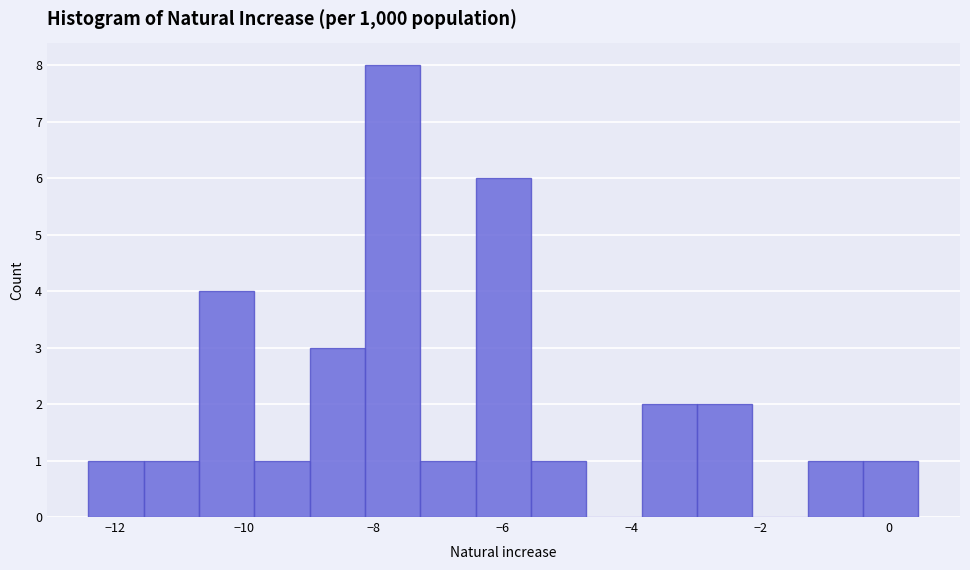

How tall is the bar that spans -8.2 to -7.2 on the x-axis? Neither the bar edges nor the heights are printed on the chart, so give them approximately, as read against the axes.

8